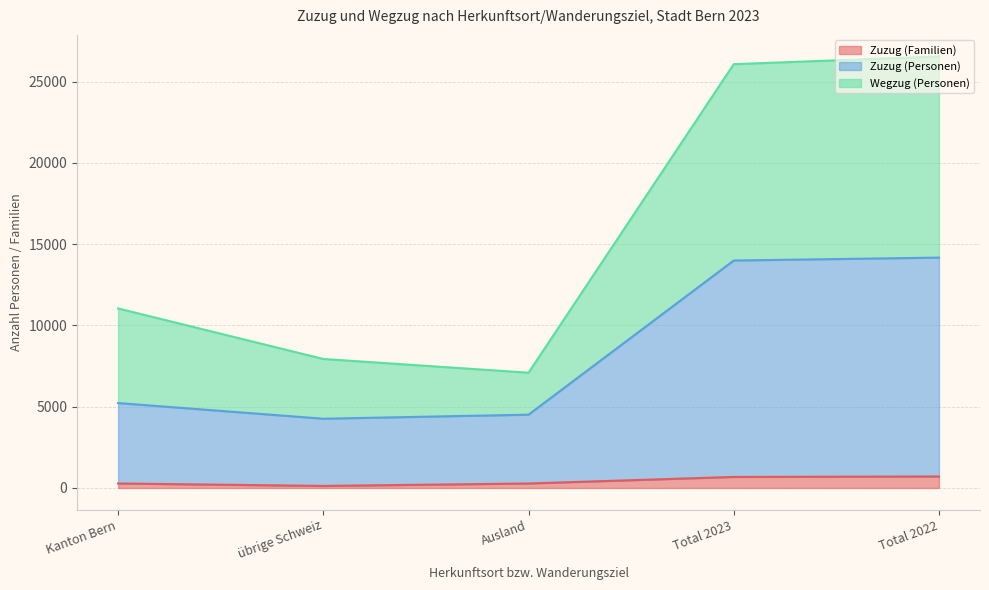

At which label does Zuzug (Personen) reach its minimum?

übrige Schweiz